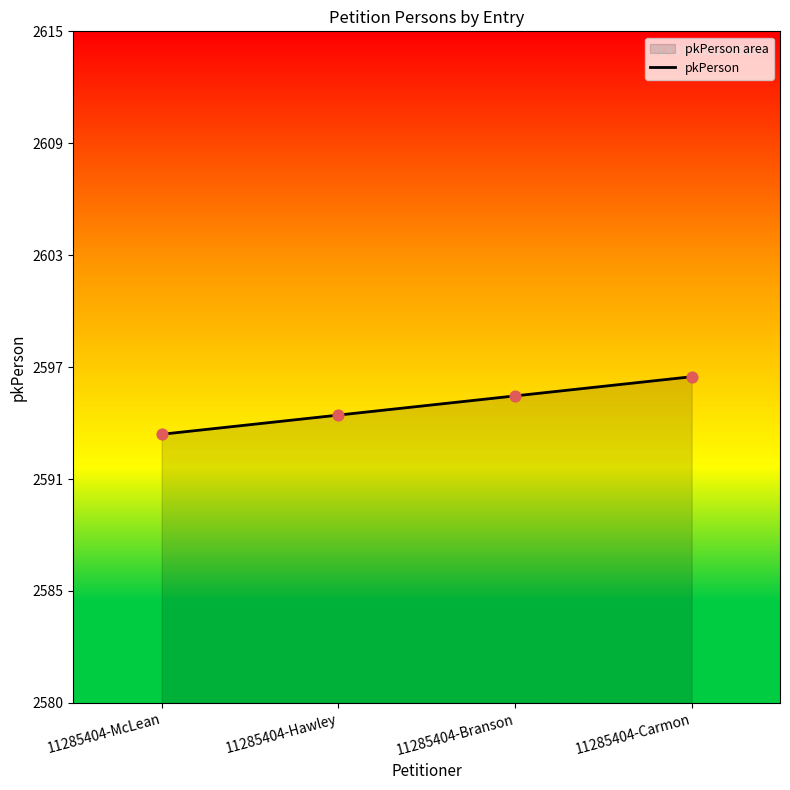

What is the change in value from 11285404-McLean to 11285404-Carmon?

+3